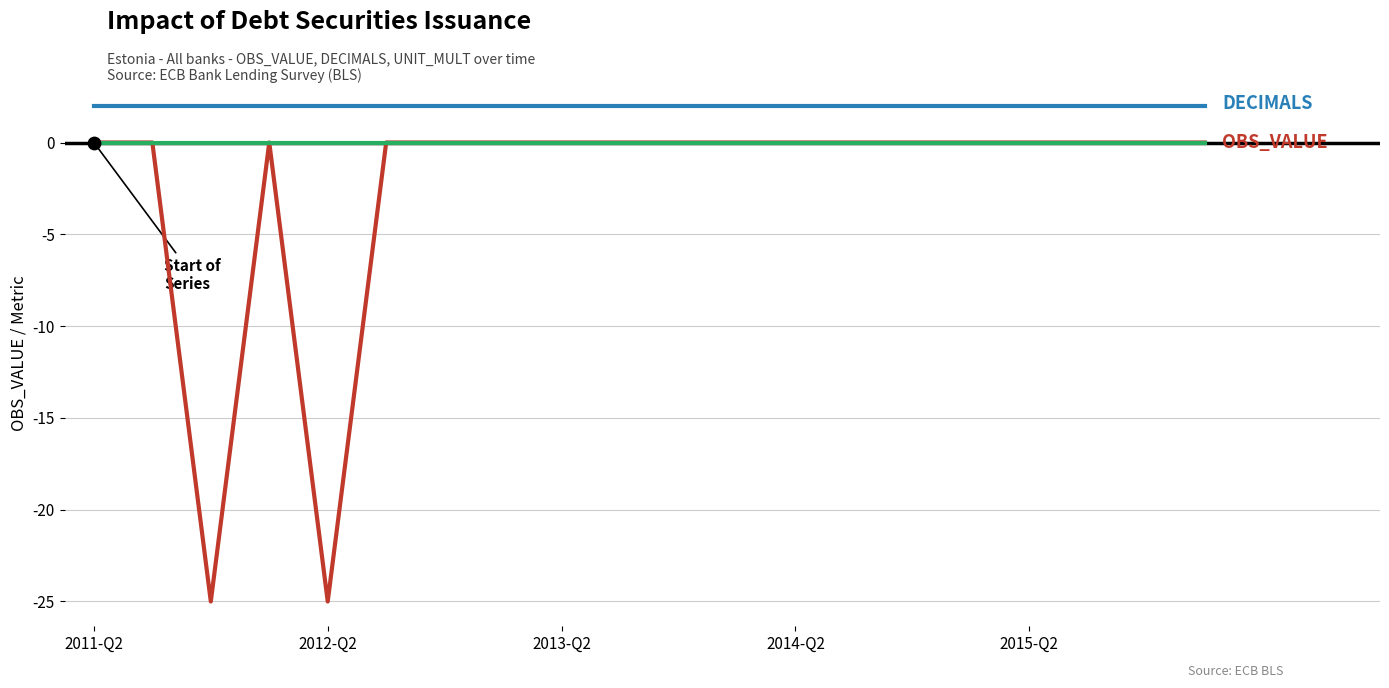

What is the minimum value shown in the chart?

-25